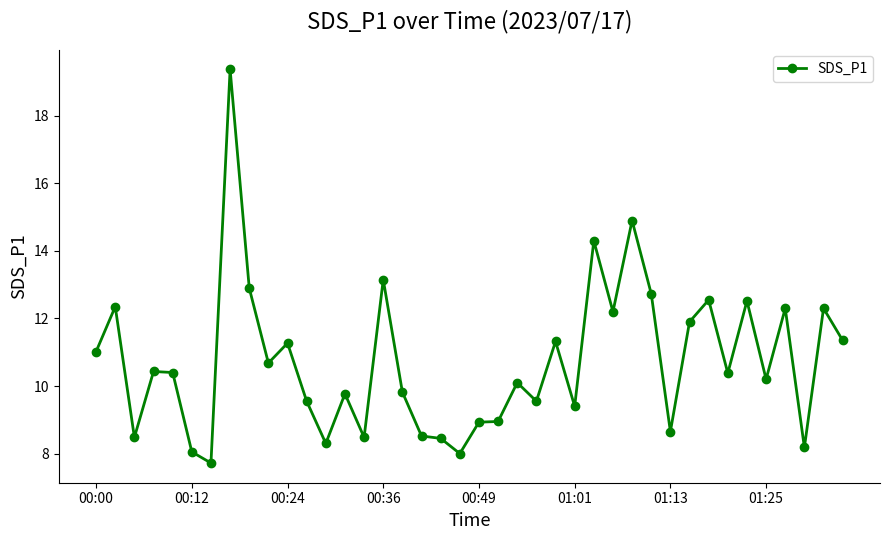

What is the smallest value displayed?

7.7